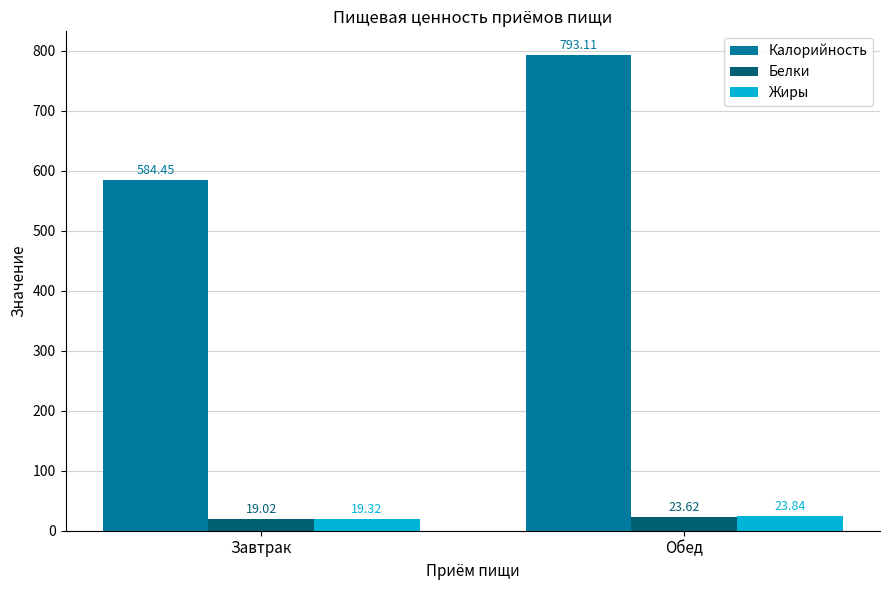

At Завтрак, list the series in order from smallest to largest.

Белки, Жиры, Калорийность